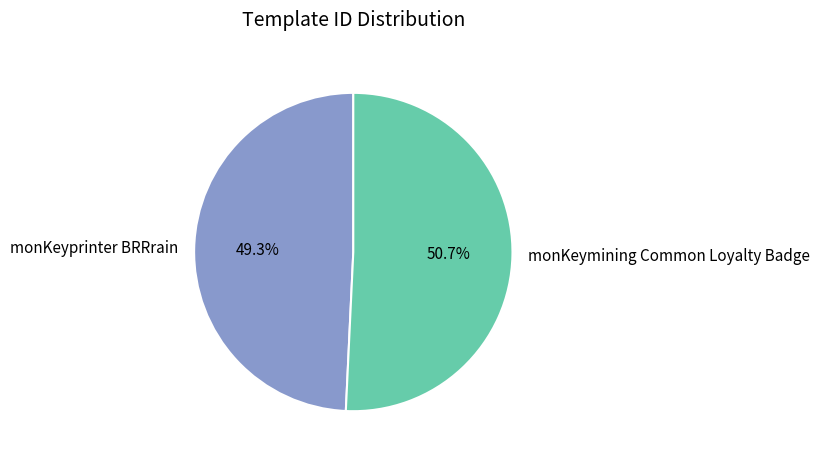

The monKeymining Common Loyalty Badge slice represents 51% of the pie. True or false?

True